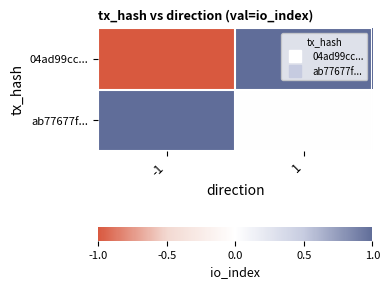

Rank the series at 1 from highest to lowest value.

04ad99cc..., ab77677f...